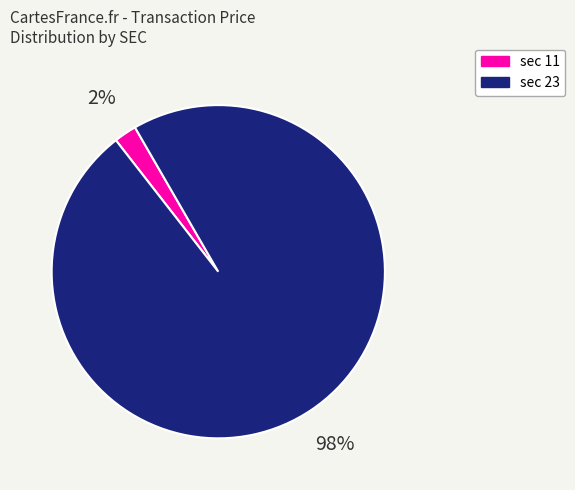

To the nearest percent, what is the difference between the largest and smallest slice percentages?

96%